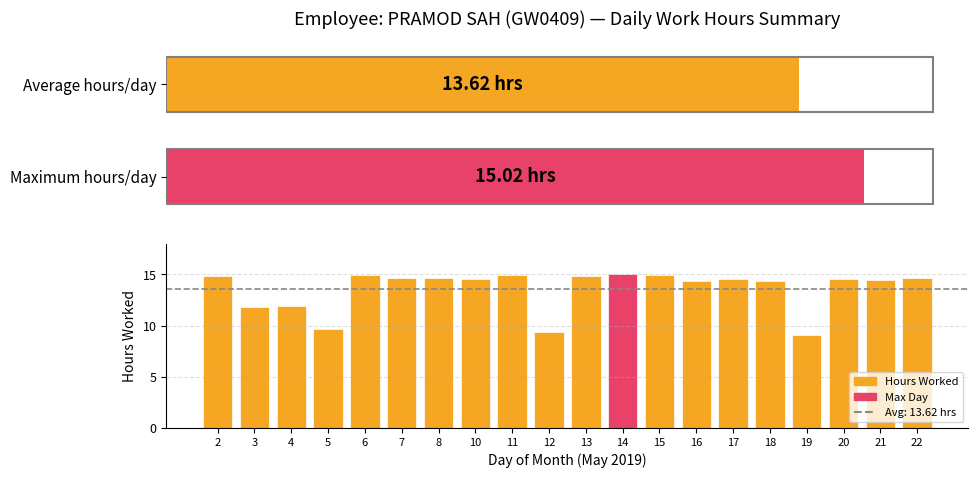

What is the sum of all values?

272.3